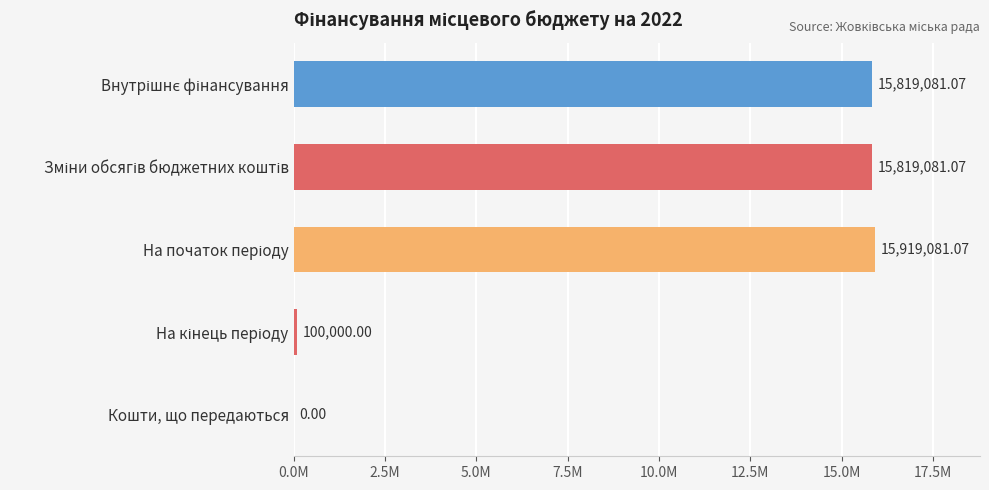

What is the sum of all values?

47657243.2